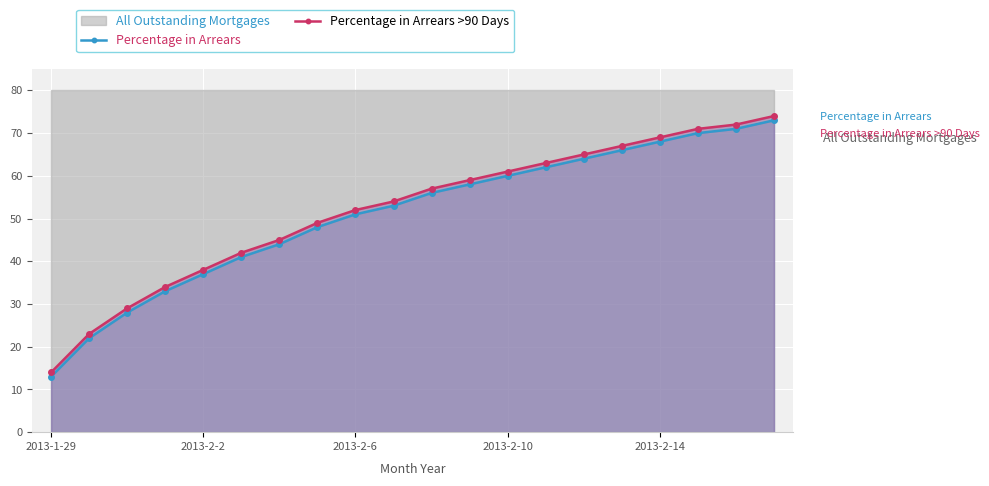

What is the approximate value of Percentage in Arrears >90 Days at 18, to the nearest 10?

70